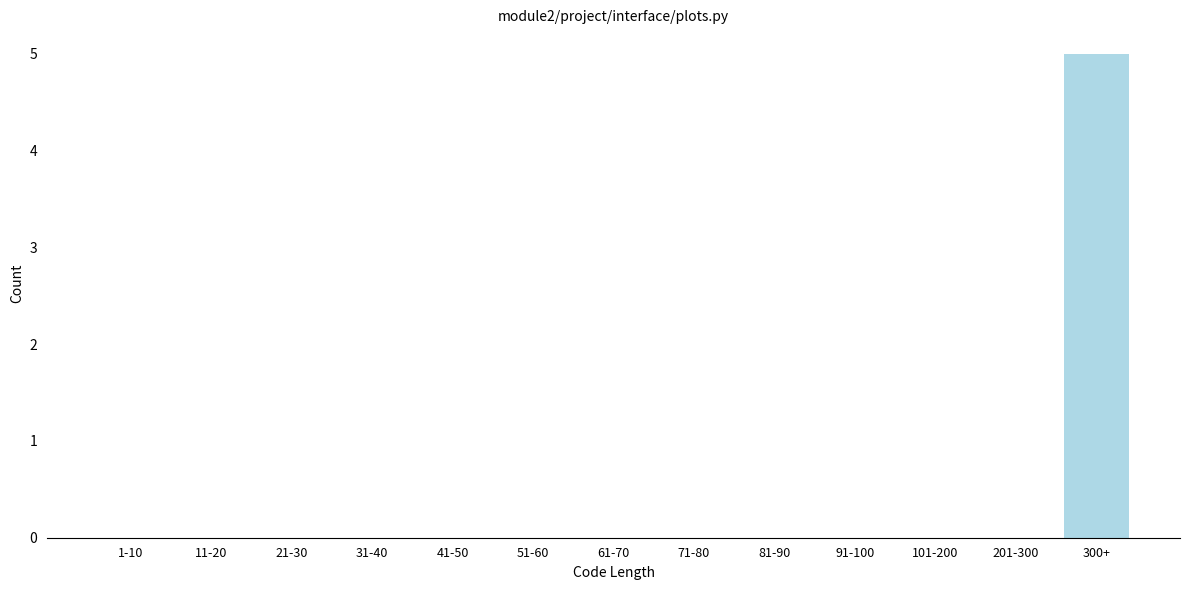

Reading left to right, list all the values displayed in this chart.

1-10=0	11-20=0	21-30=0	31-40=0	41-50=0	51-60=0	61-70=0	71-80=0	81-90=0	91-100=0	101-200=0	201-300=0	300+=5